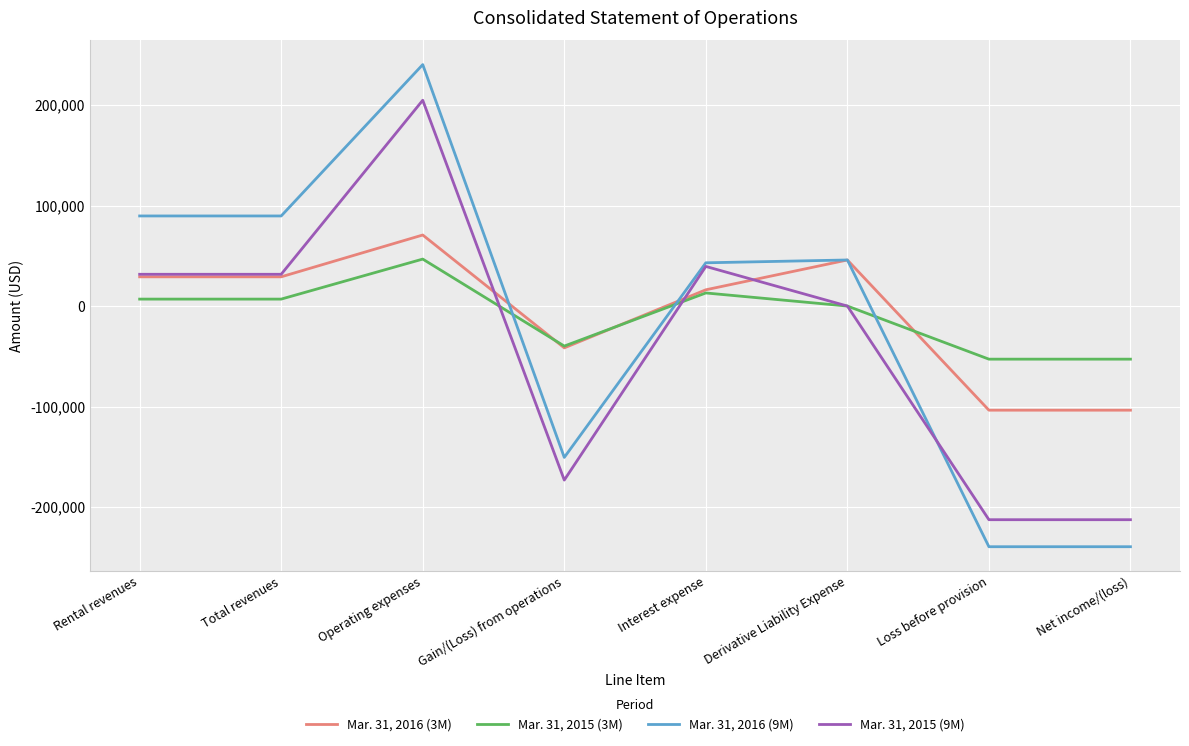

Which series has the widest spread of values?

Mar. 31, 2016 (9M)